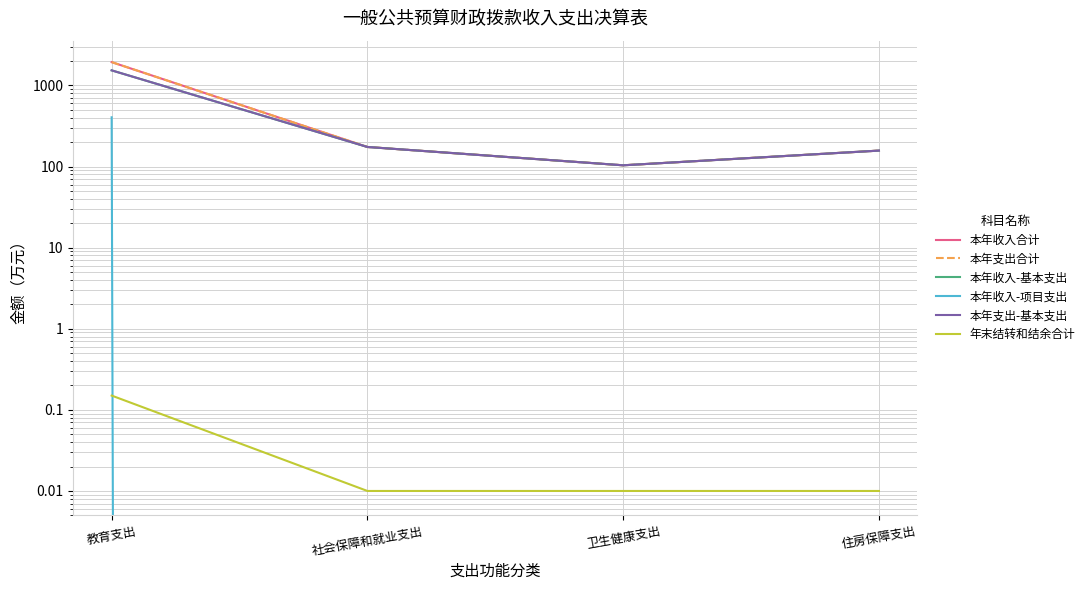

What is the sum of the 本年支出-基本支出 values at 卫生健康支出 and 社会保障和就业支出?

277.7